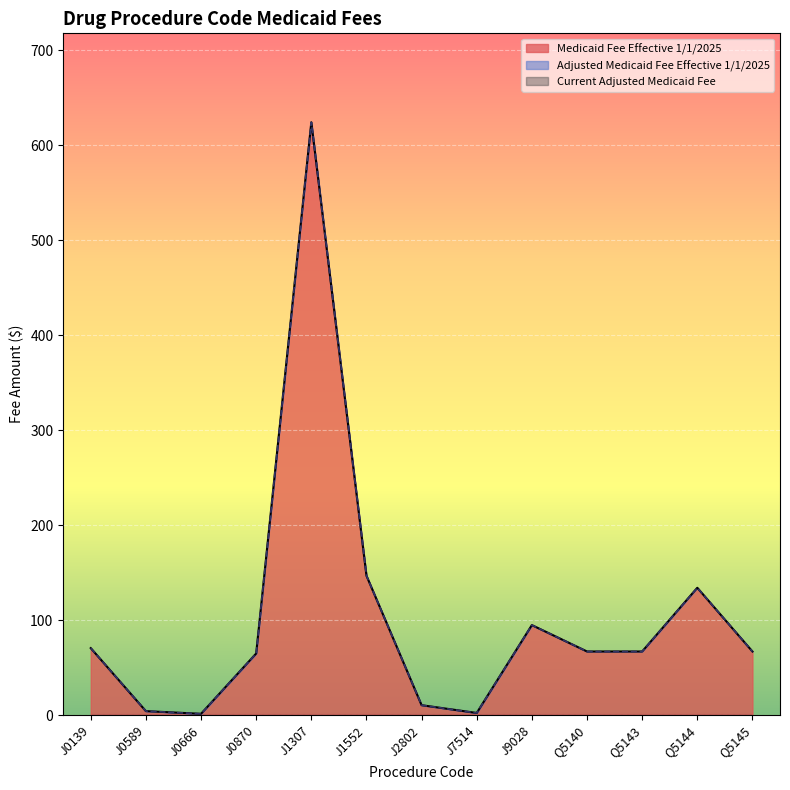

List the labels in order of Adjusted Medicaid Fee Effective 1/1/2025 value, smallest first.

J0666, J7514, J0589, J2802, J0870, Q5140, Q5143, Q5145, J0139, J9028, Q5144, J1552, J1307